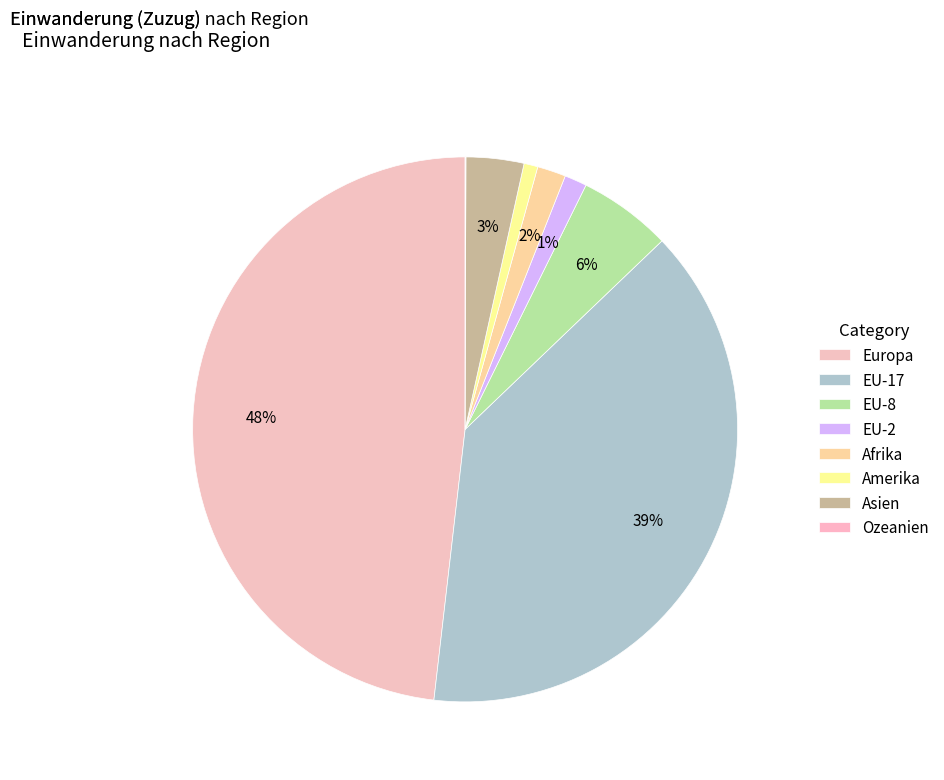

Does EU-17 account for over 50% of the chart?

No